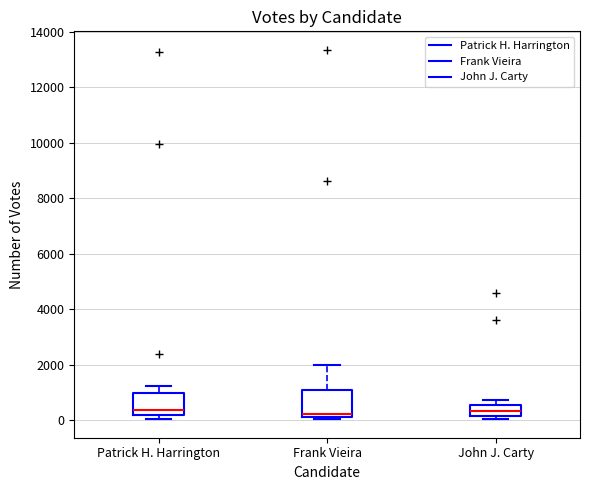

Reading left to right, transcribe this box plot: for each box, give where its median line is, the range the box spans, and where its two whiskers end, as read against the y-axis. The values are not printed on the chart, so give them approximately, as read against the axis.

Patrick H. Harrington: median 400, box 200 to 1000, whiskers 0 to 1200
Frank Vieira: median 200, box 0 to 1000, whiskers 0 (just below the box's lower edge) to 2000
John J. Carty: median 400, box 200 to 600, whiskers 0 to 800